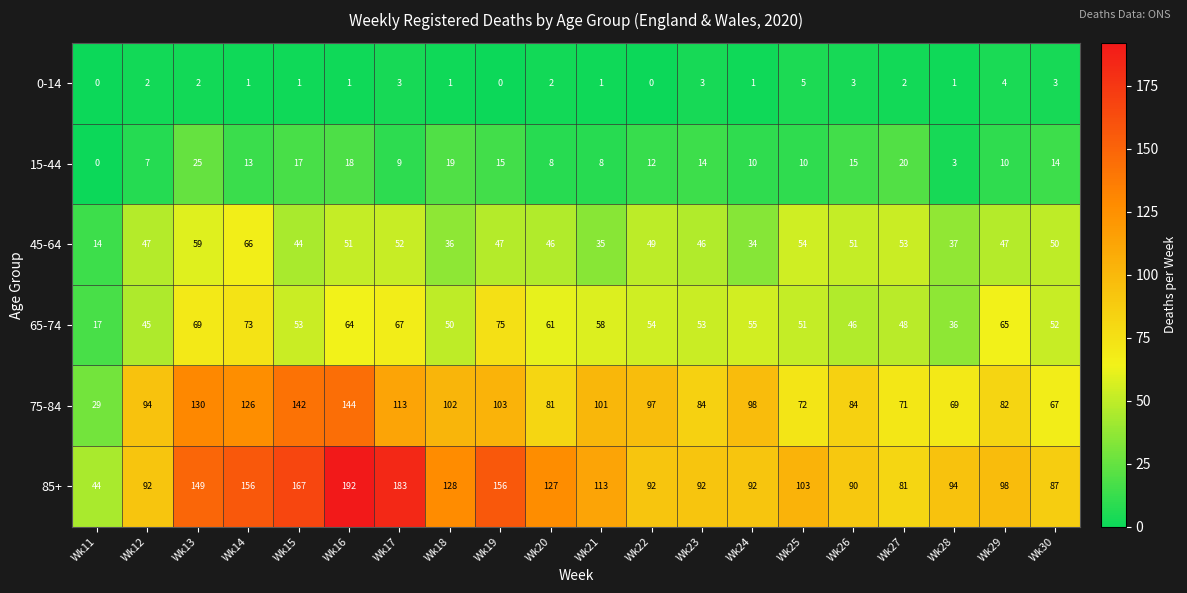

What value does the 45-64 series have at Wk16, to the nearest 5?

50